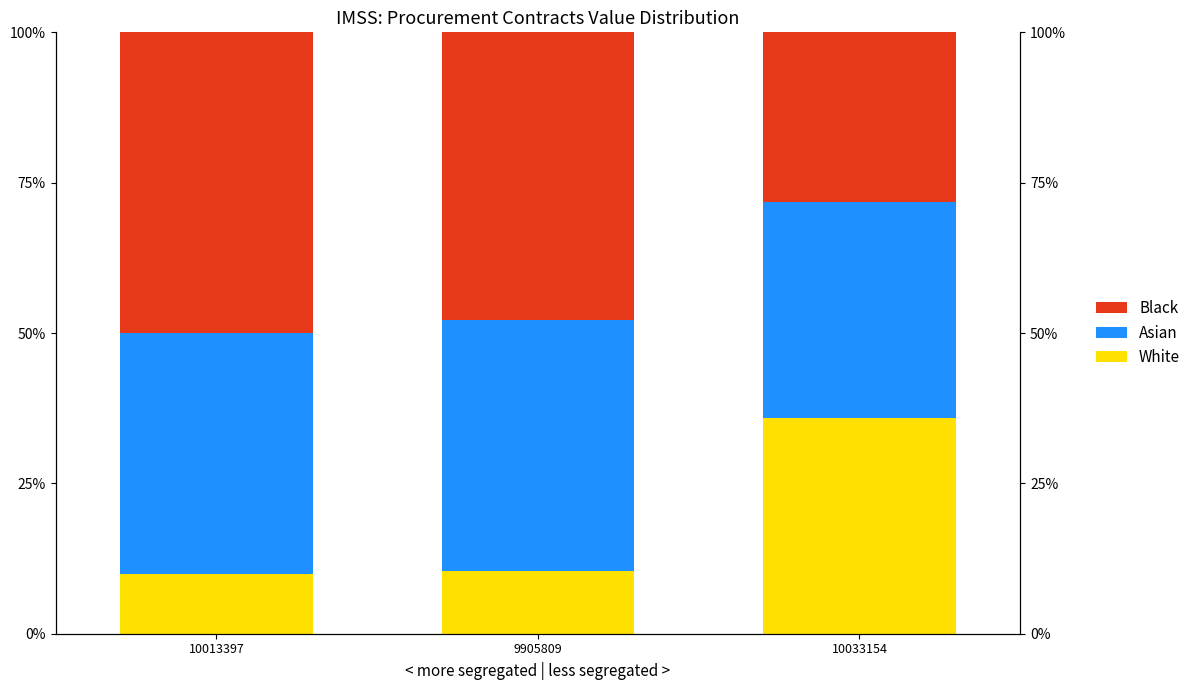

What is the maximum value for Asian?

41.7